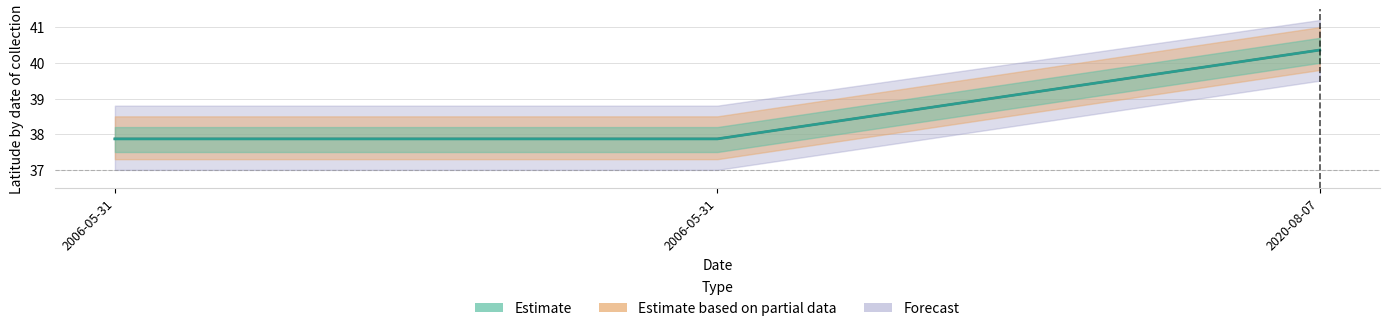

What value does the Estimate series have at 2006-05-31?

37.9